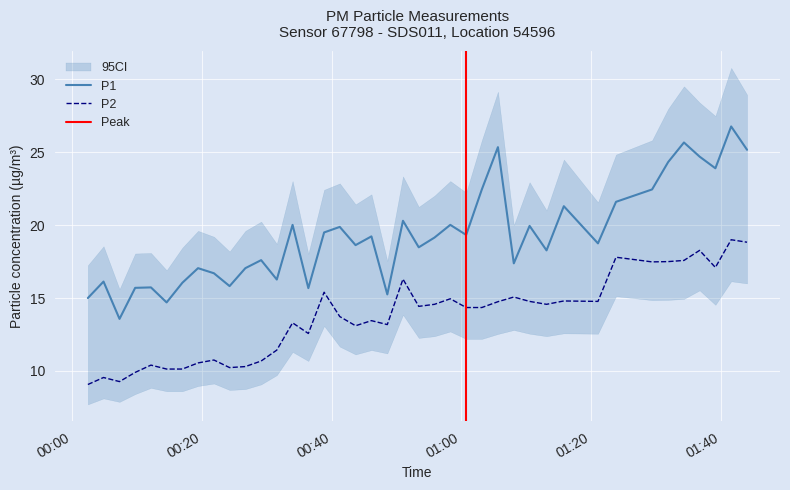

True or false: P1 and P2 cross at least once.

False